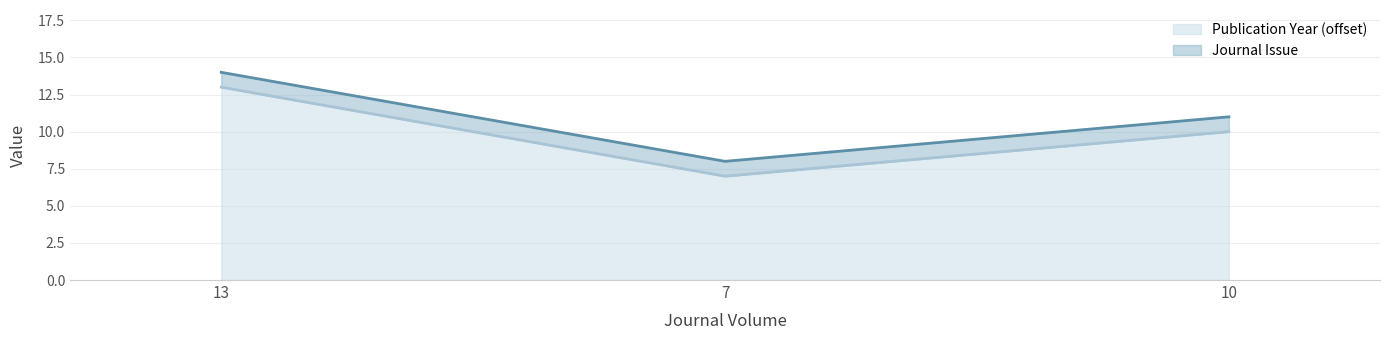

Which label corresponds to the largest value in the chart?

13